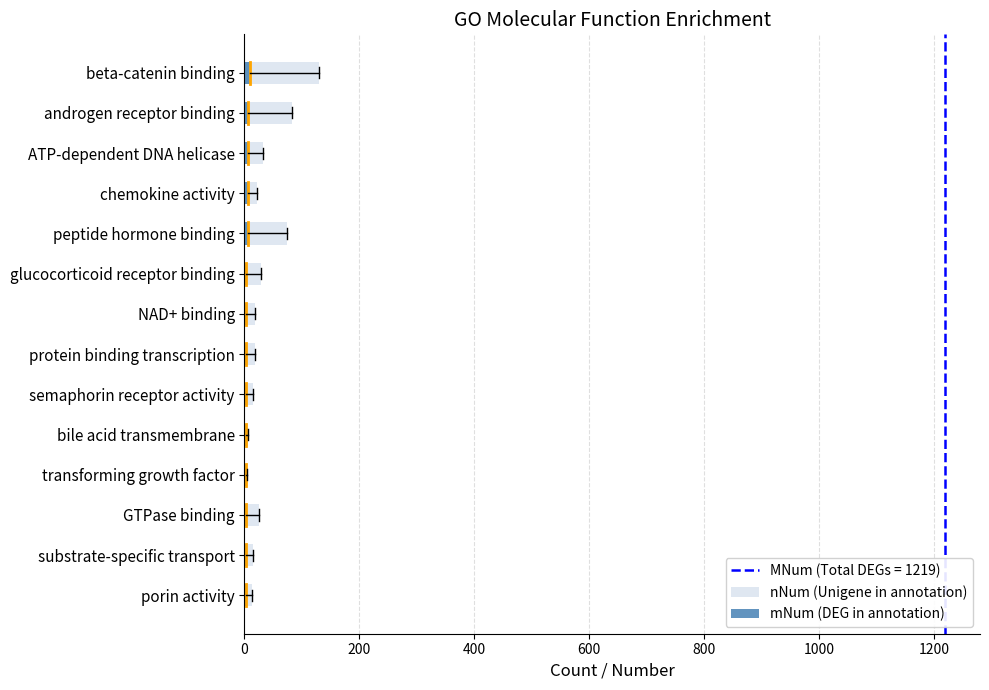

Does the chart contain stacked bars?

No